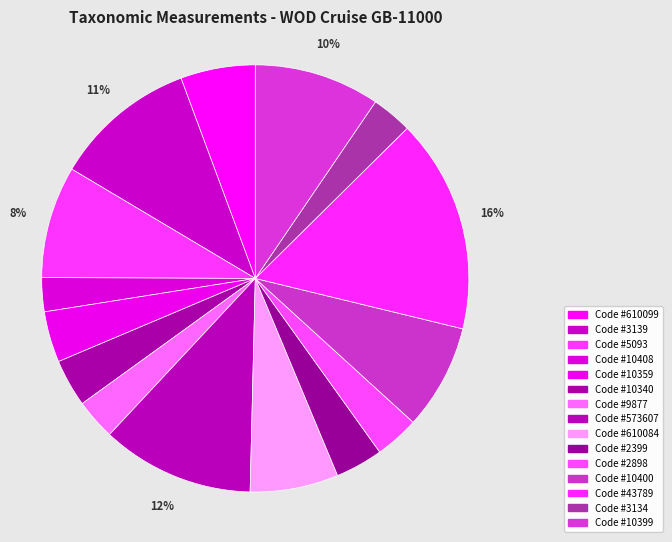

Is Code #43789 the majority of the pie?

No